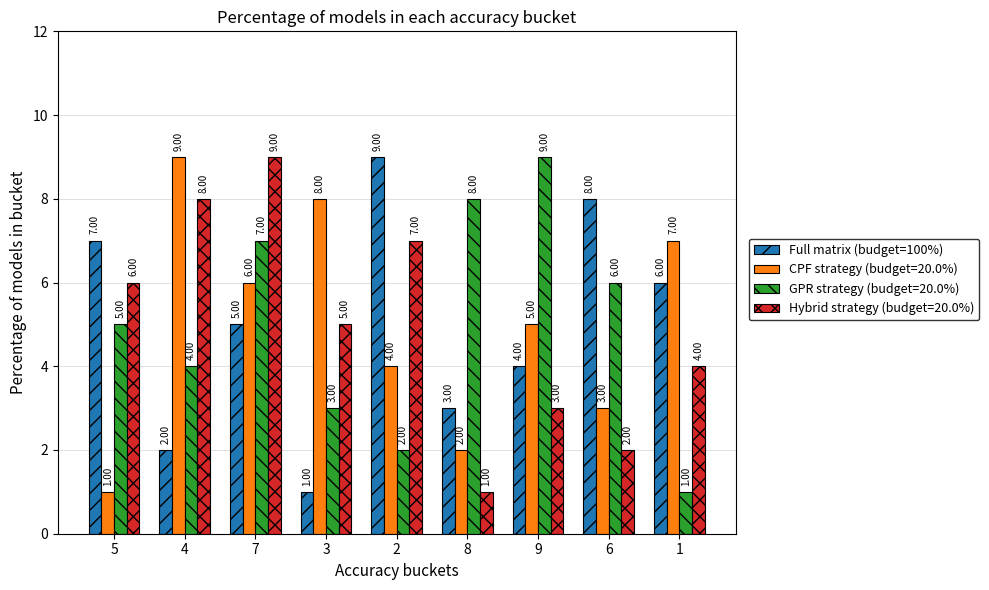

Rank the series at 6 from lowest to highest value.

Hybrid strategy (budget=20.0%), CPF strategy (budget=20.0%), GPR strategy (budget=20.0%), Full matrix (budget=100%)